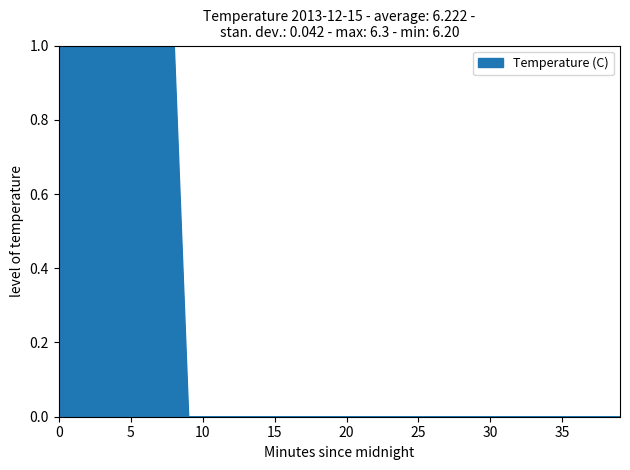

How many categories are shown in the chart?

40